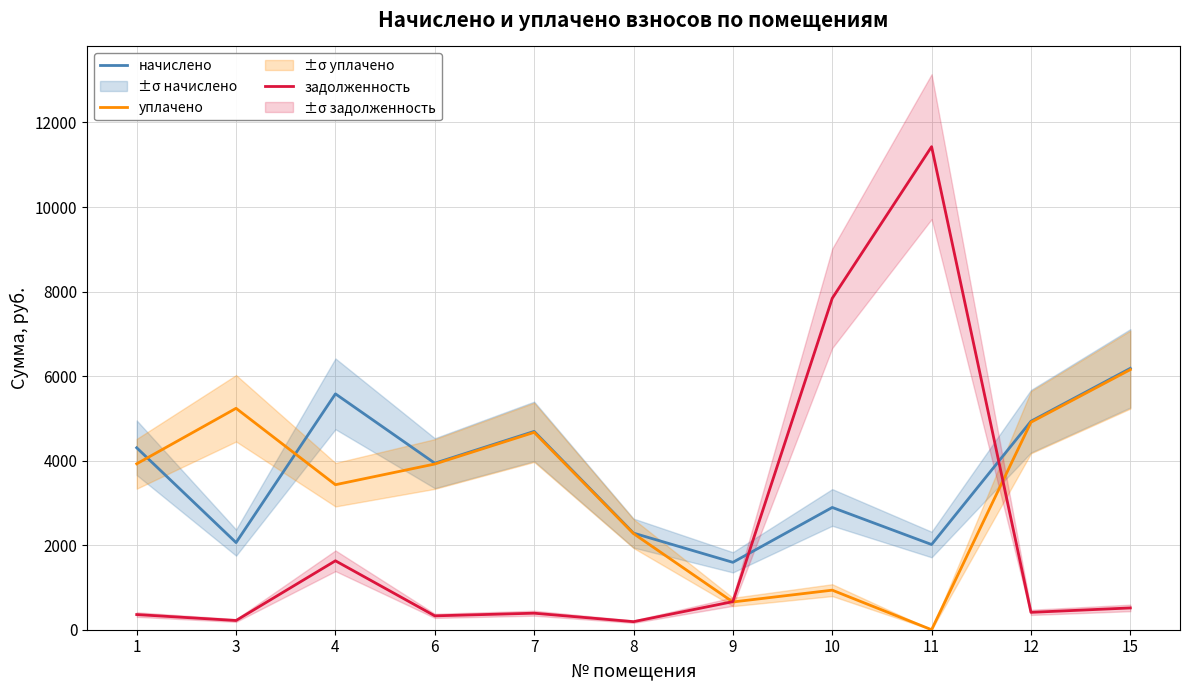

List the series in order of their overall mean, highest first.

начислено, уплачено, задолженность